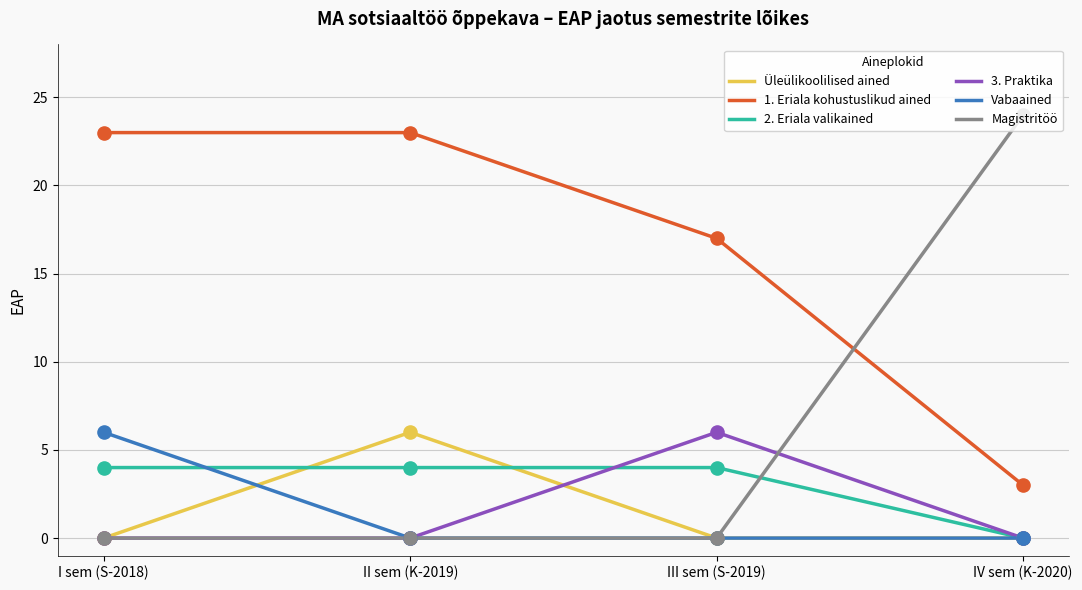

What are all the series names shown in the legend?

Üleülikoolilised ained, 1. Eriala kohustuslikud ained, 2. Eriala valikained, 3. Praktika, Vabaained, Magistritöö